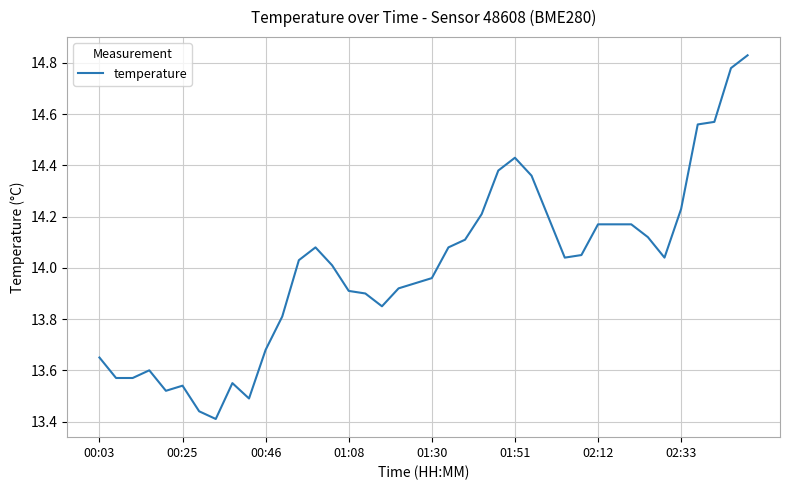

What is the difference between the maximum and minimum values?

1.4